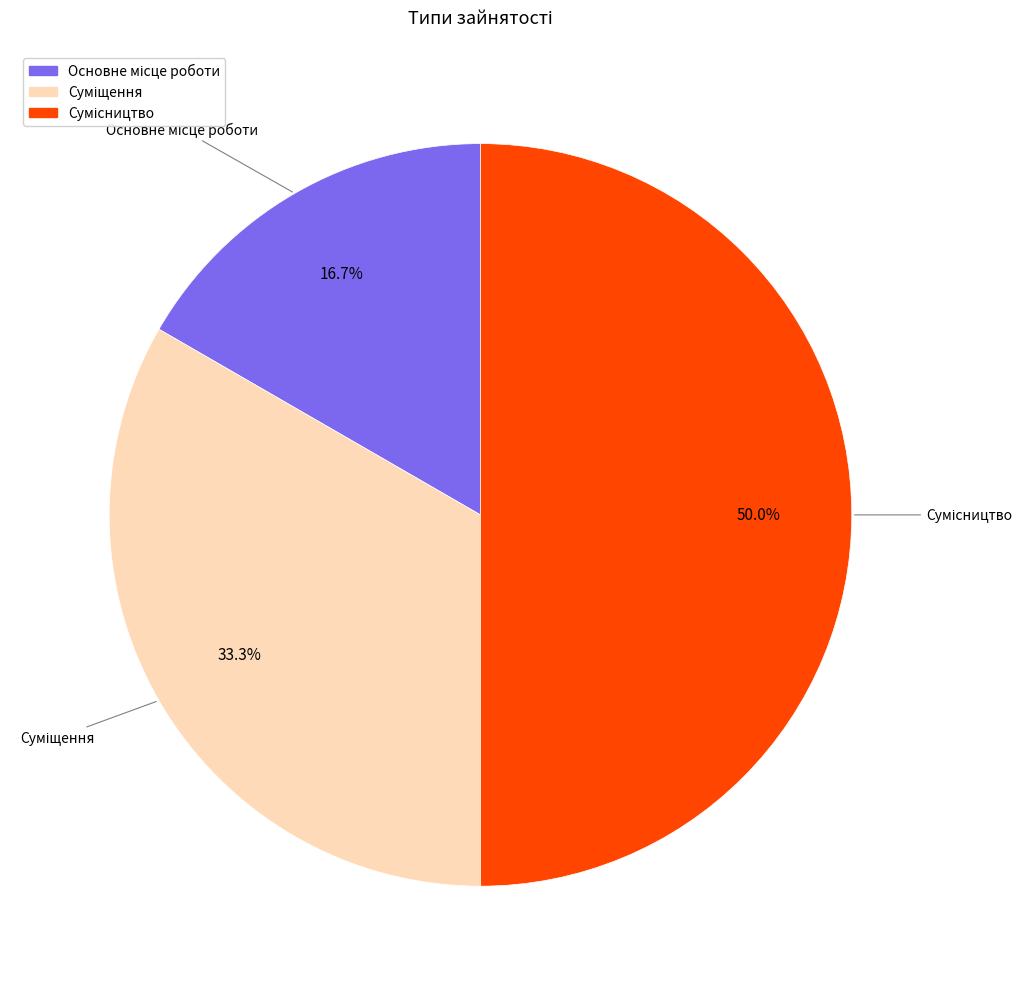

What is the largest slice in the pie chart?

Сумісництво